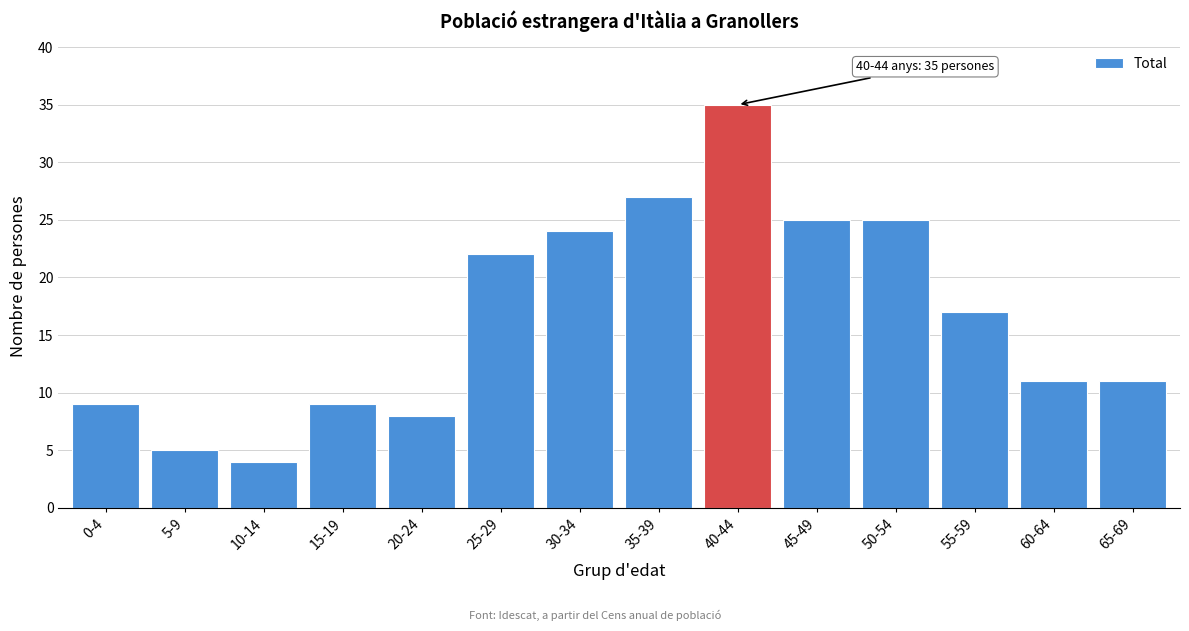

Reading left to right, transcribe all the data shown in this chart.

9	5	4	9	8	22	24	27	35	25	25	17	11	11